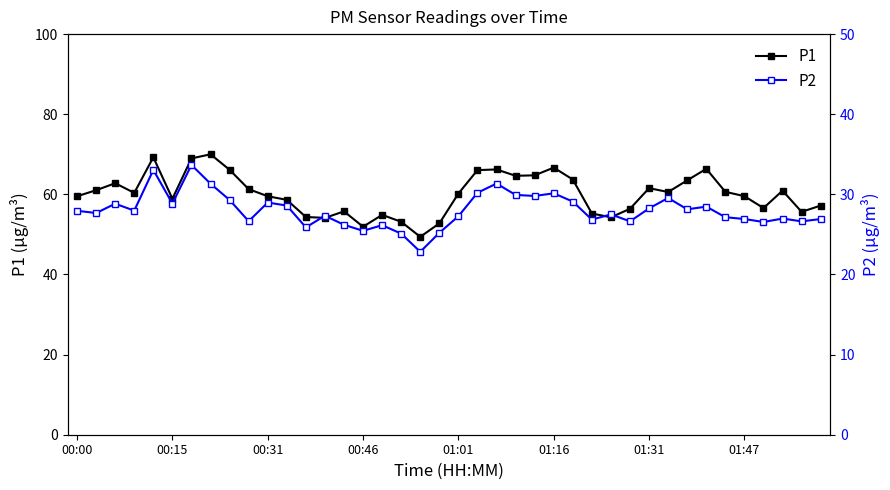

True or false: P1 and P2 intersect in this chart.

False